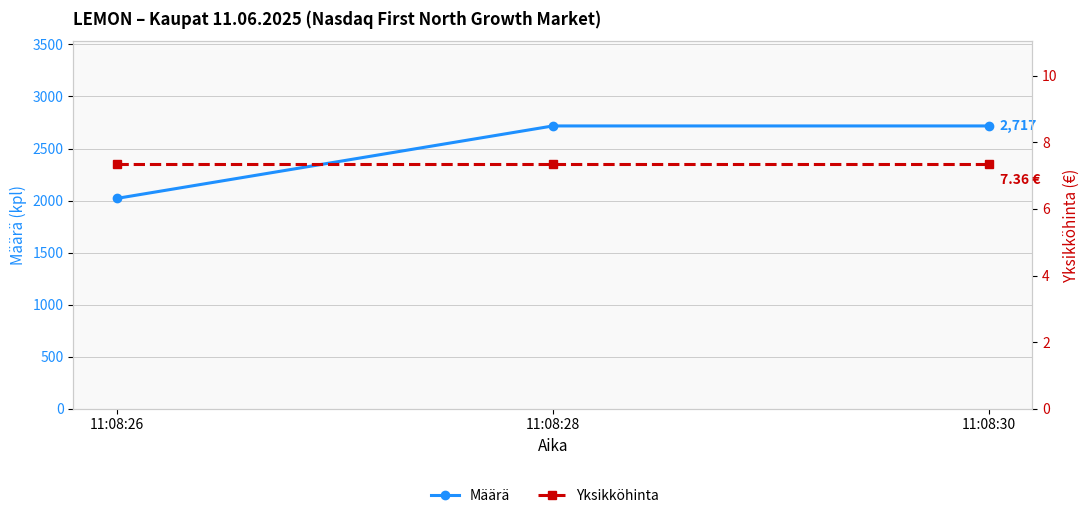

At which label is Yksikköhinta closest to 7?

11:08:26